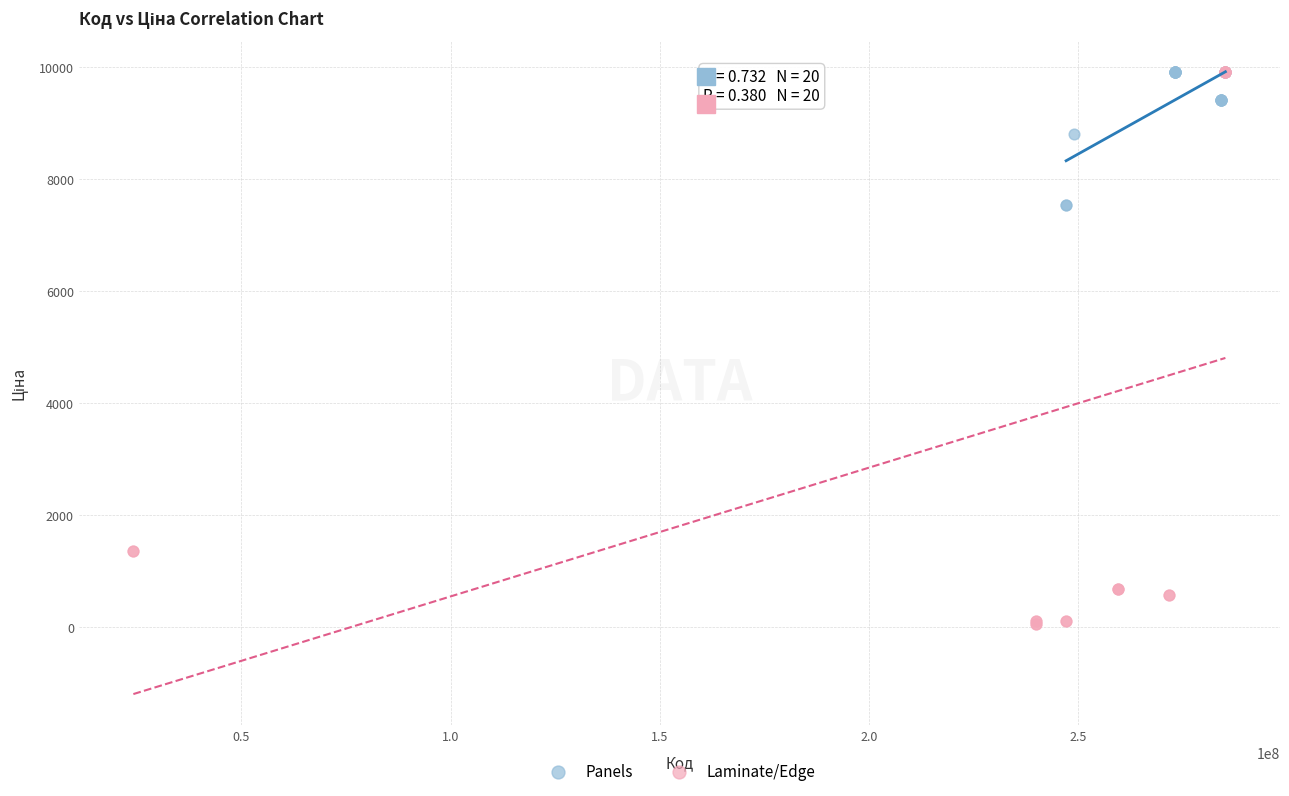

Which series contains the lowest Y value?

Laminate/Edge